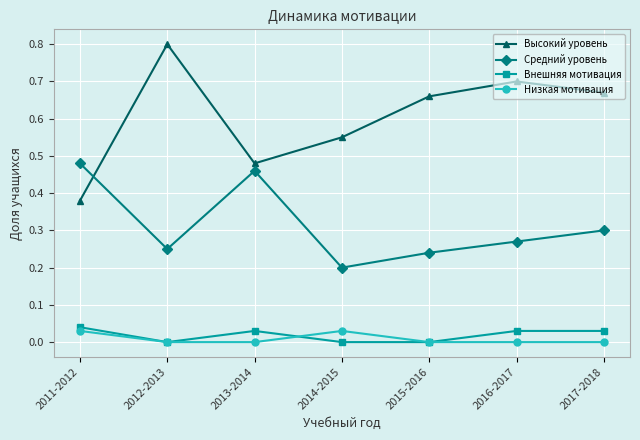

What are all the series names shown in the legend?

Высокий уровень, Средний уровень, Внешняя мотивация, Низкая мотивация